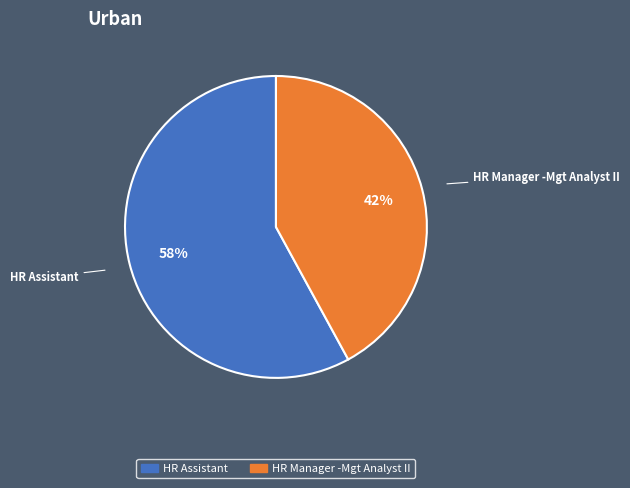

How many segments does this pie chart have?

2